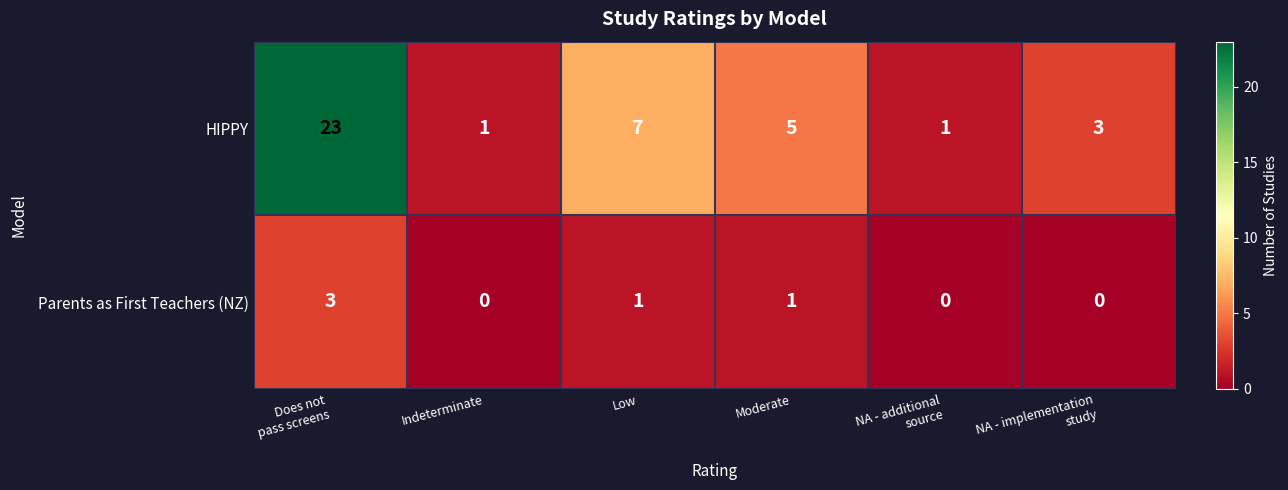

How many data points in HIPPY are less than 5?

3